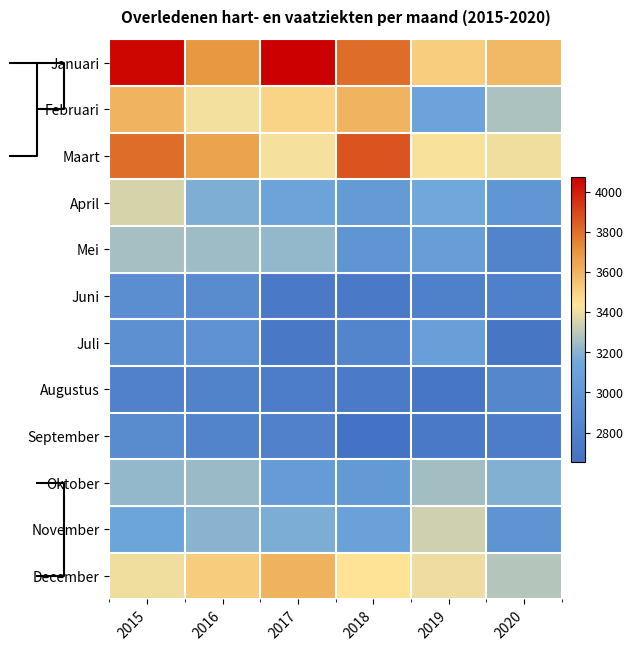

What is the difference between the Januari values at 2018 and 2020?

220